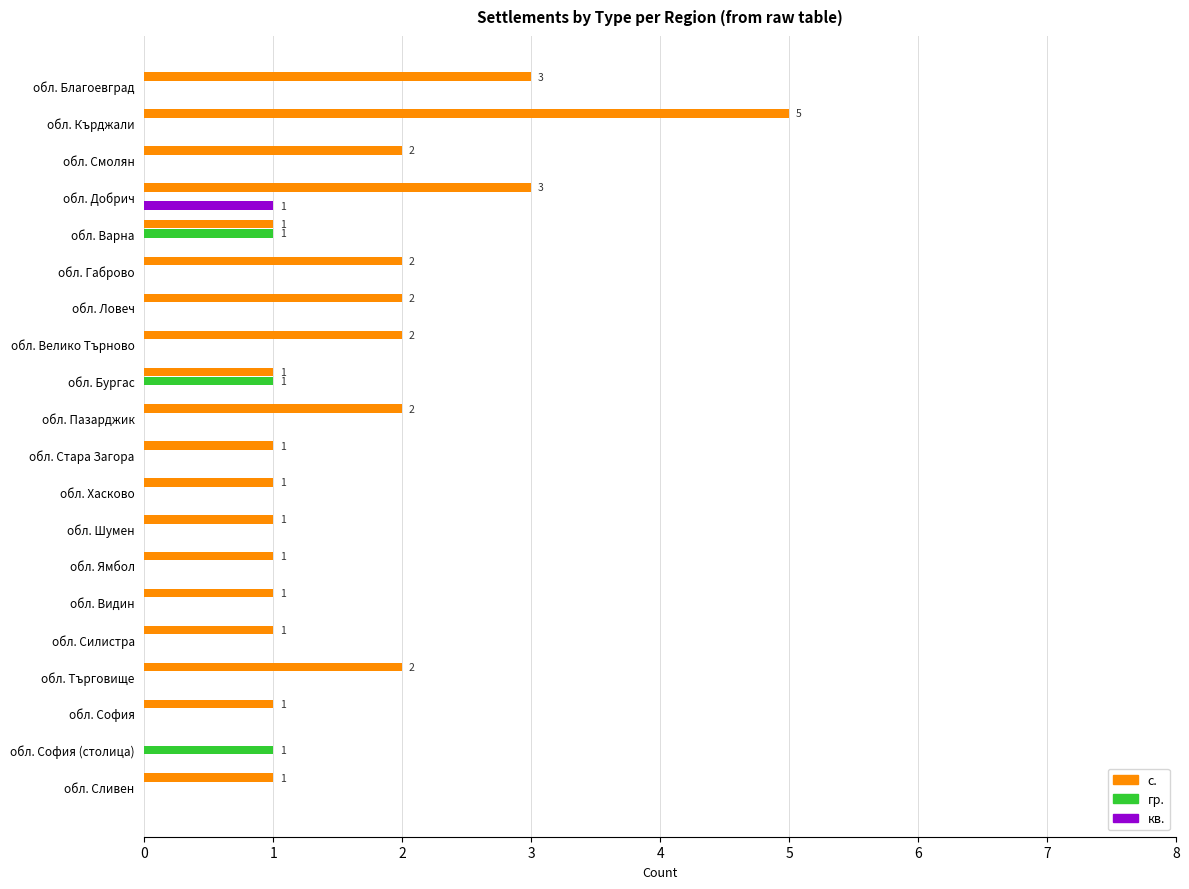

Which series changed the most between обл. Варна and обл. Ямбол?

гр.